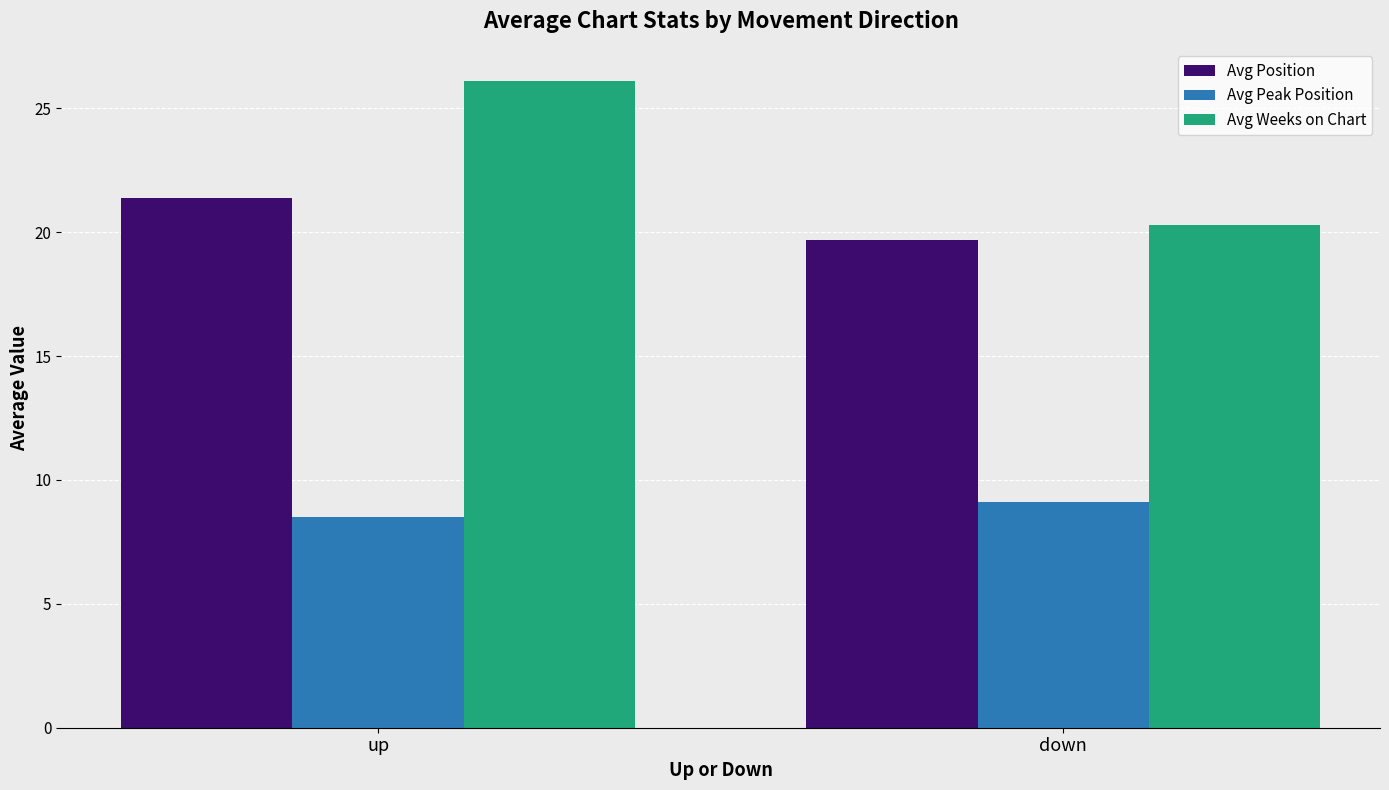

At how many categories does at least one series exceed 19?

2